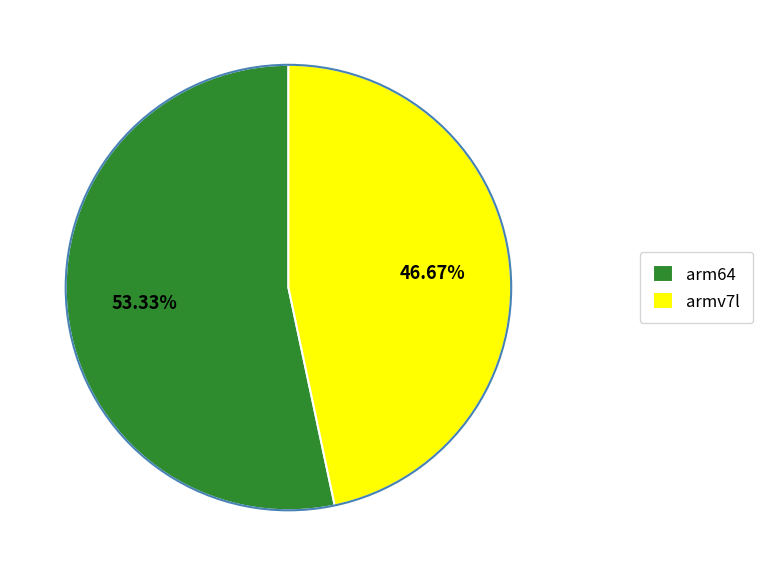

To the nearest percent, what percentage of the pie is arm64?

53%